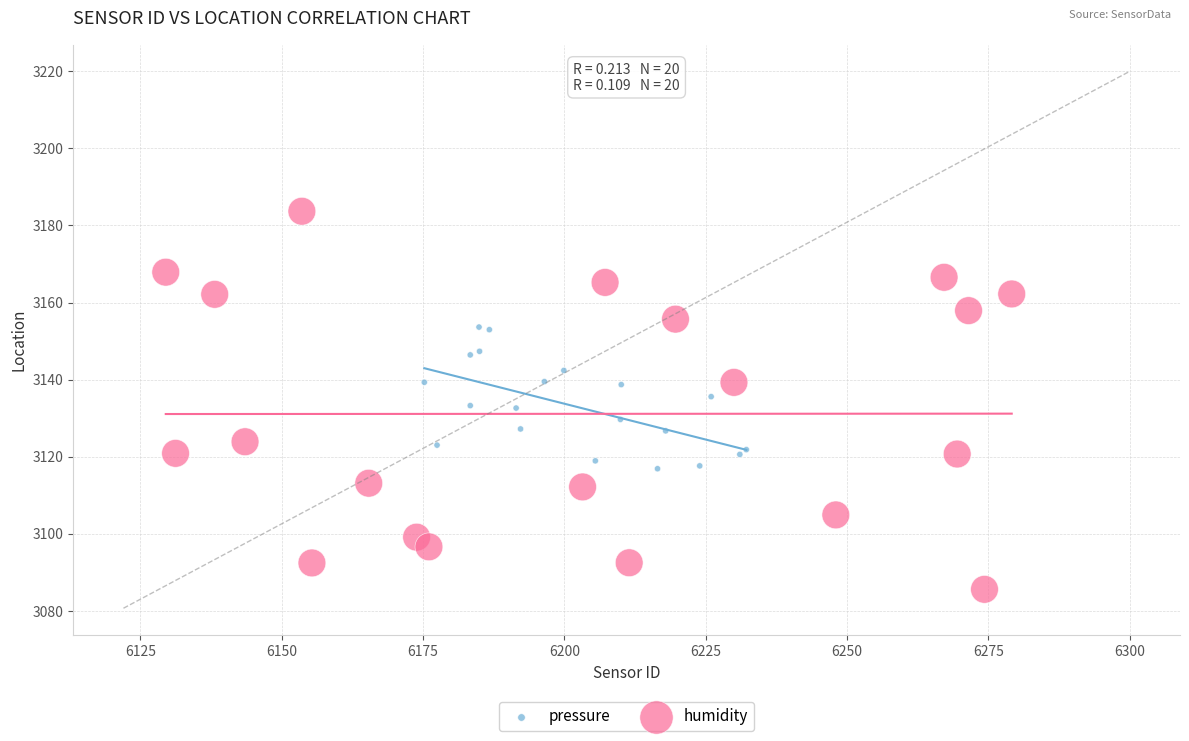

Which series has the largest Y range (max minus min)?

humidity